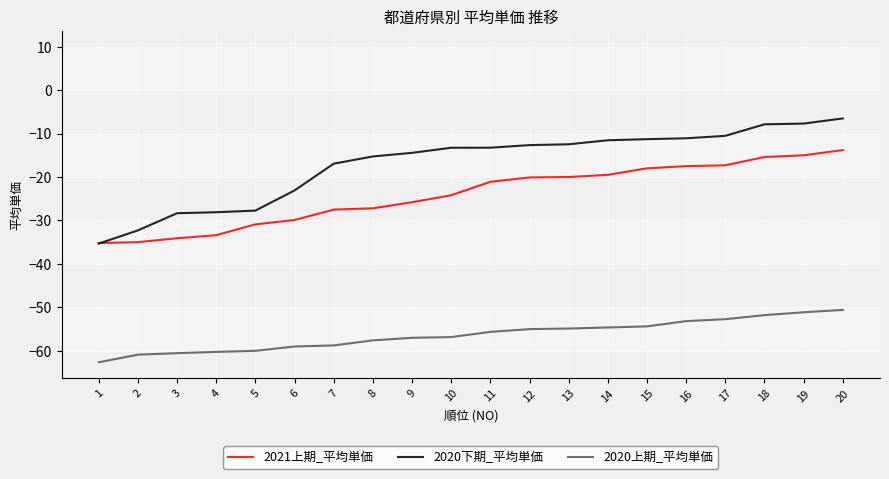

What are all the series names shown in the legend?

2021上期_平均単価, 2020下期_平均単価, 2020上期_平均単価